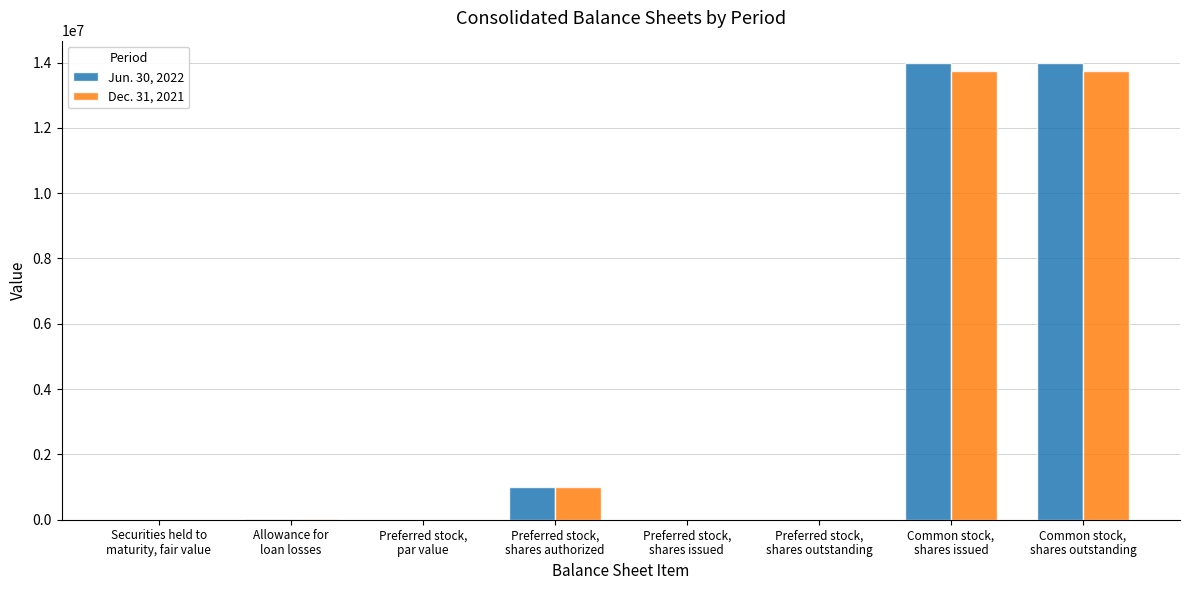

What is the average value of the Dec. 31, 2021 series?

3558524